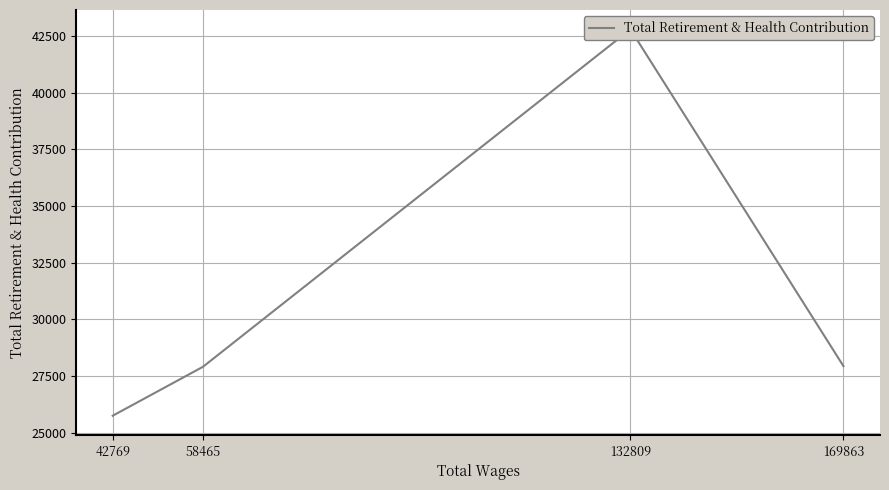

What is the change in value from 58465 to 42769?

-2157